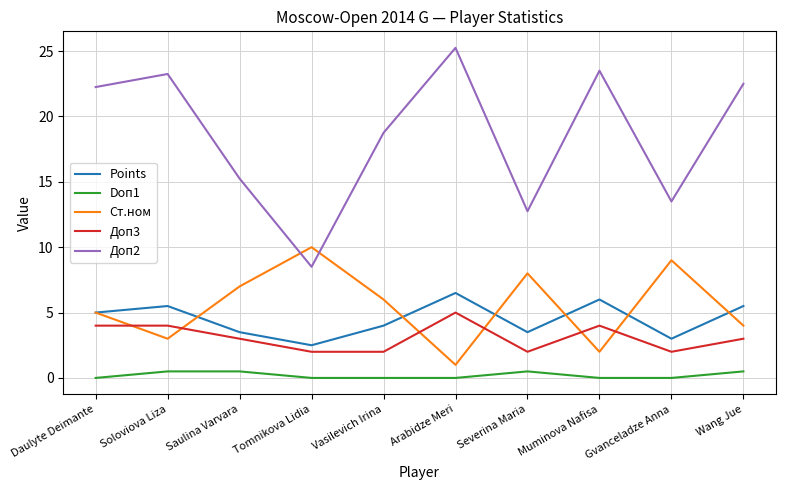

The value of Доп3 at Muminova Nafisa is 2.5. True or false?

False